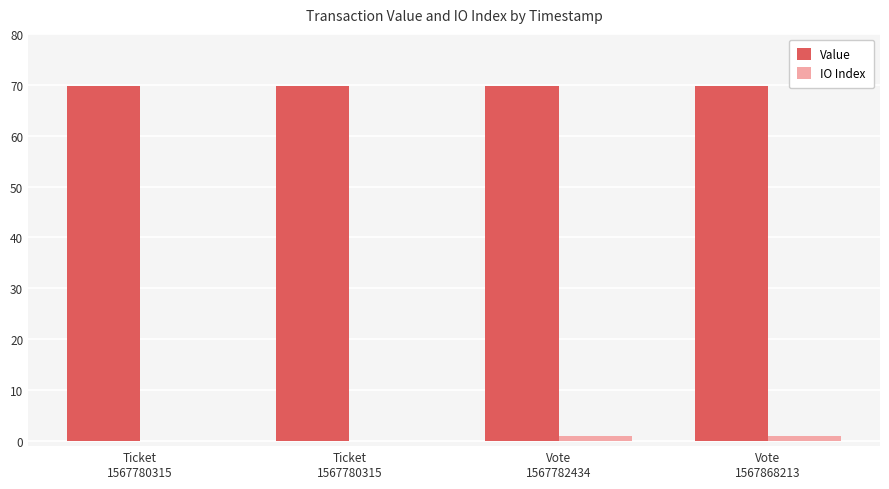

How many series are shown in this chart?

2